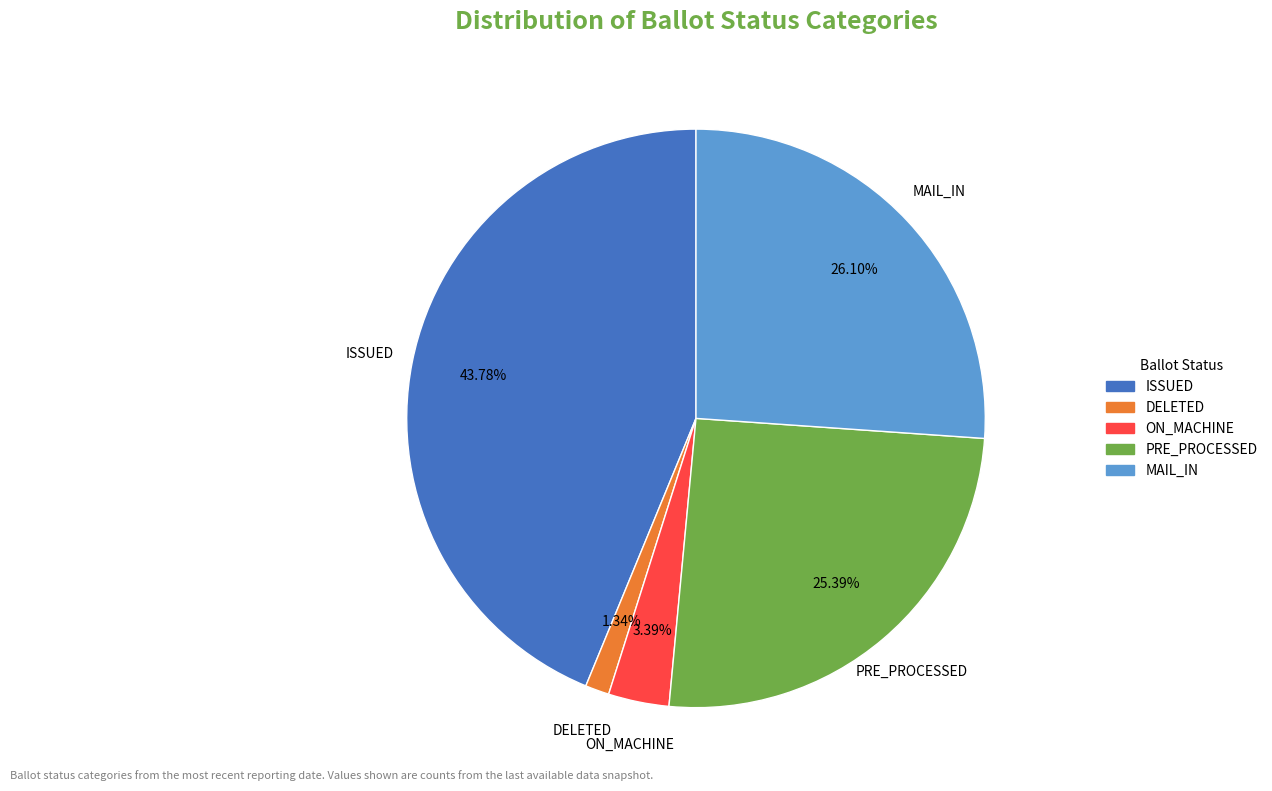

Rank the categories by value from highest to lowest.

ISSUED, MAIL_IN, PRE_PROCESSED, ON_MACHINE, DELETED